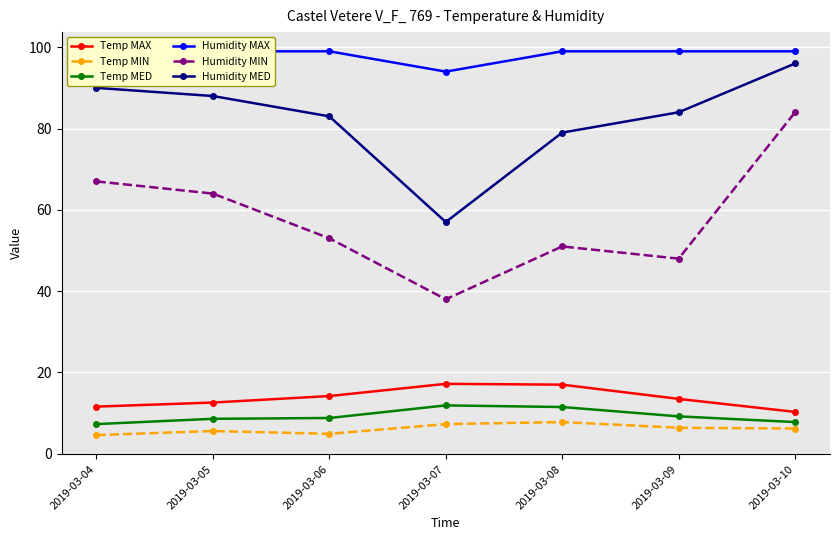

Which series has the largest range (max minus min)?

Humidity MIN